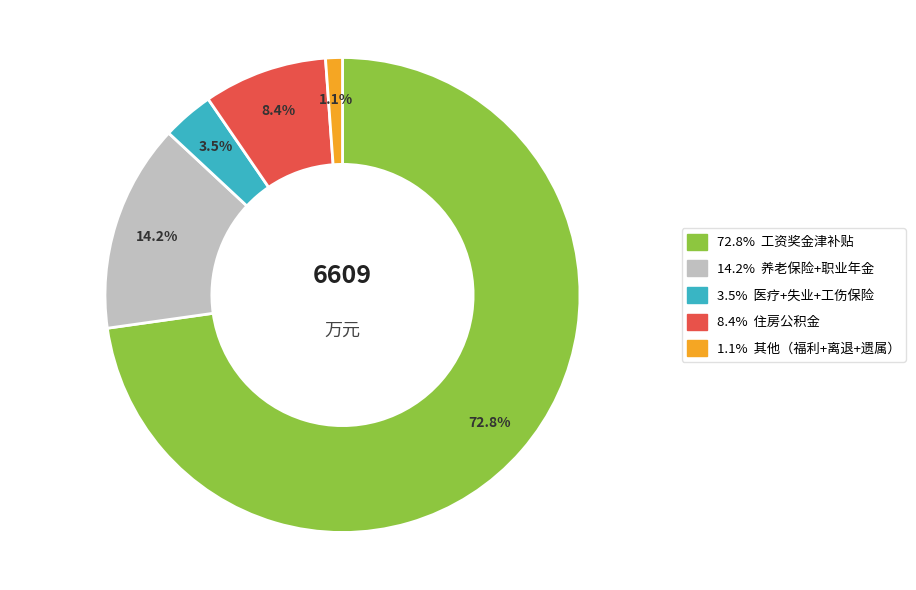

Does any single category account for the majority?

Yes